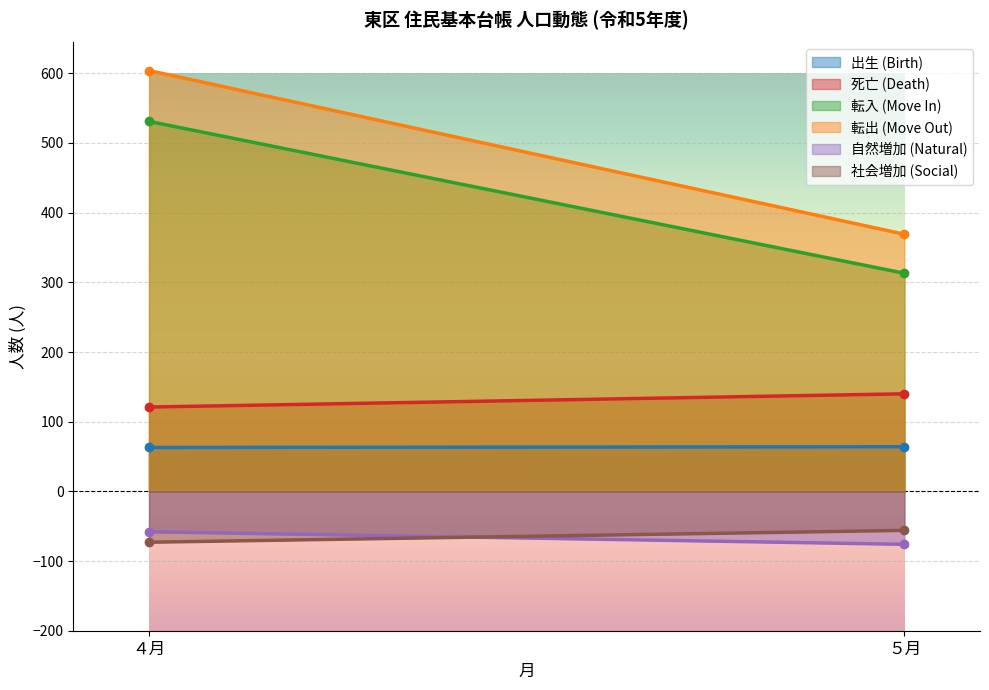

How many categories are shown in the chart?

2